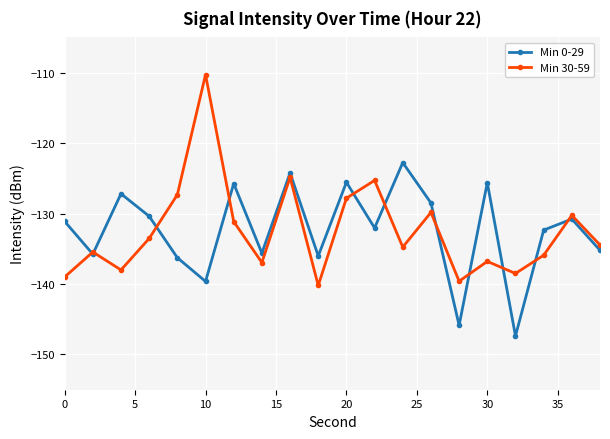

What is the maximum value shown in the chart?

-110.3